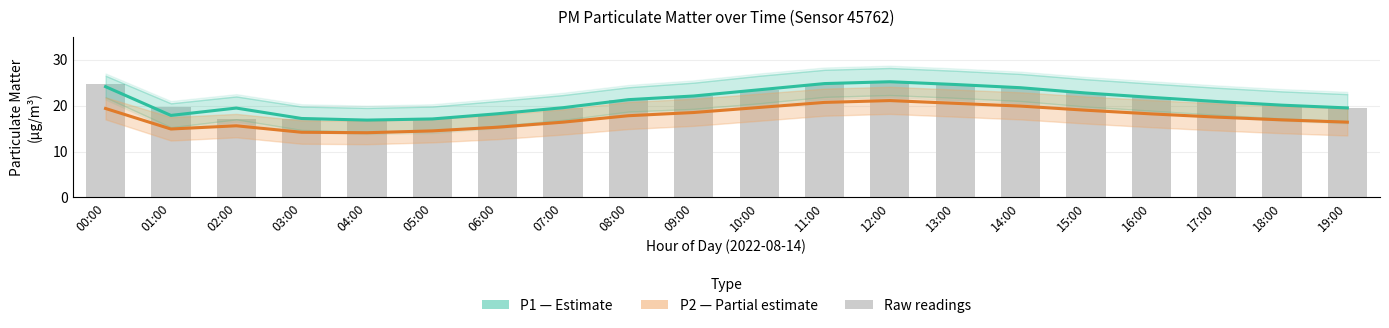

At which label is P2 (PM2.5) closest to 17?

18:00